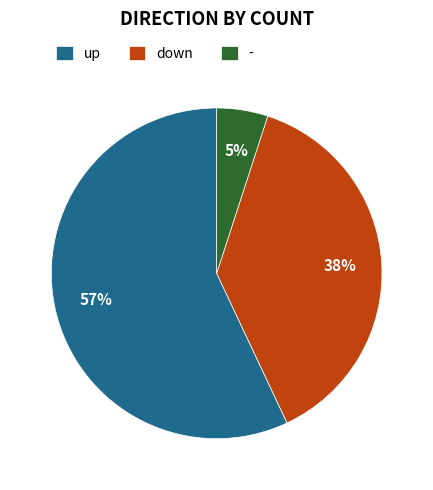

What percentage is the up slice, to the nearest percent?

57%